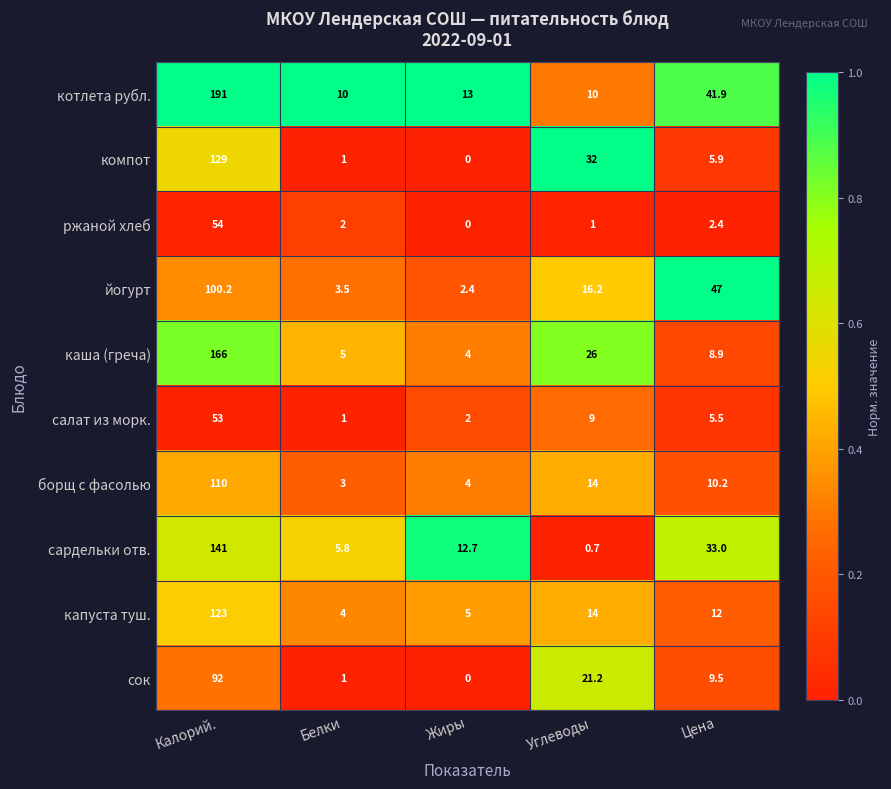

What is the total value across all series at Углеводы?

144.1